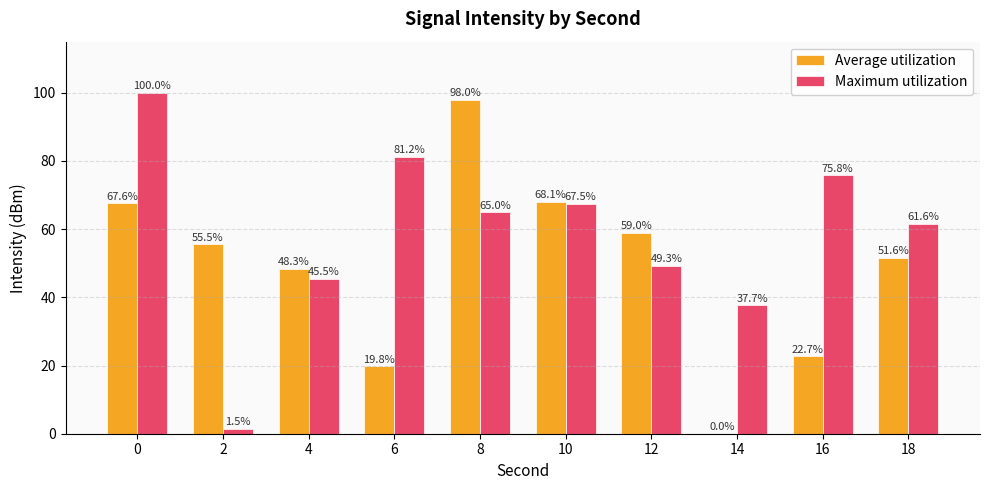

Are the bars grouped side by side (vs. stacked)?

Yes